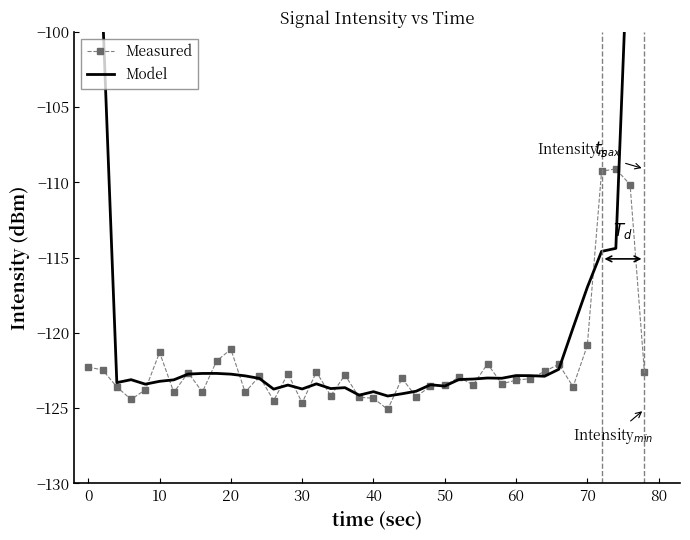

True or false: Measured has more than 0 points higher than both neighbors.

True